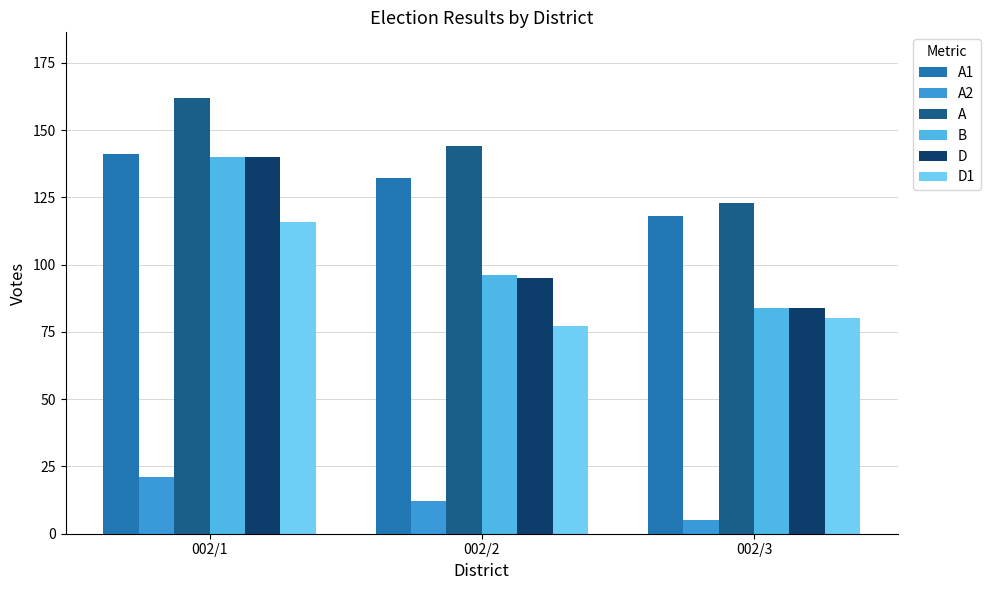

What value does the B series have at 002/3, to the nearest 10?

80